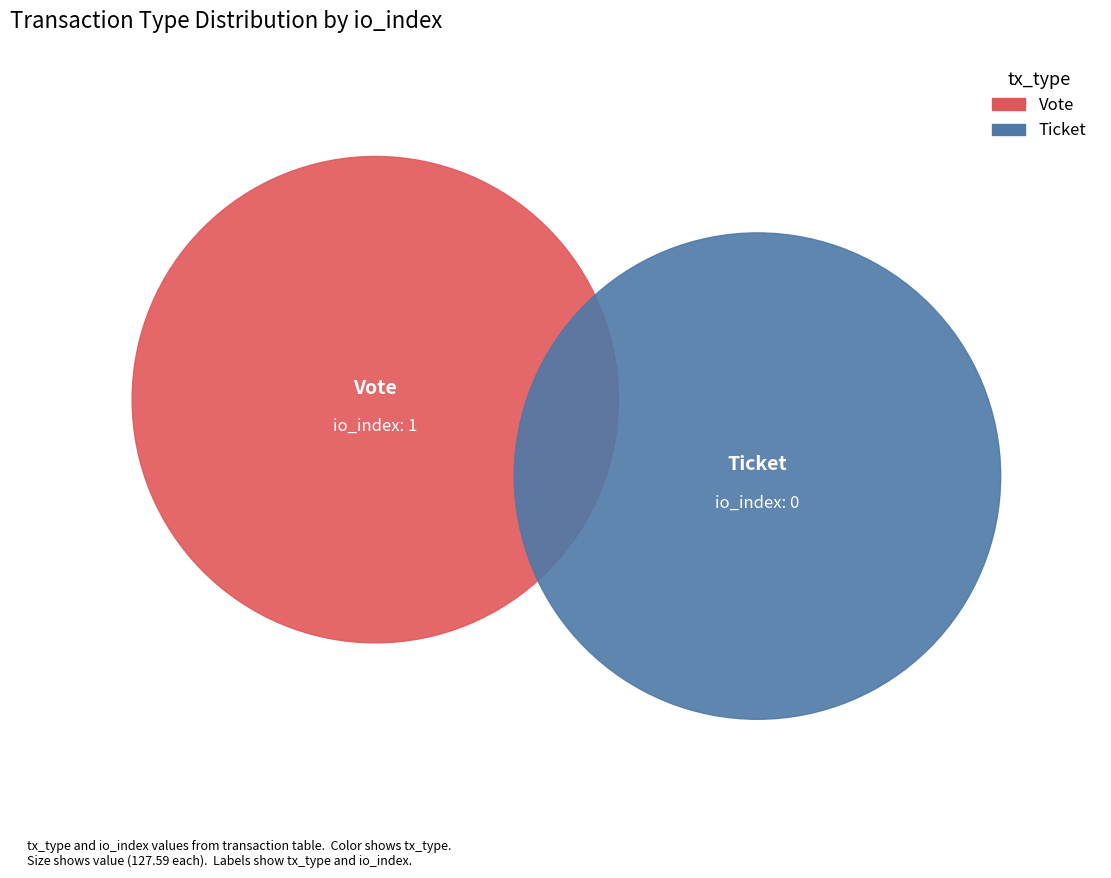

Count the number of slices in the pie.

2